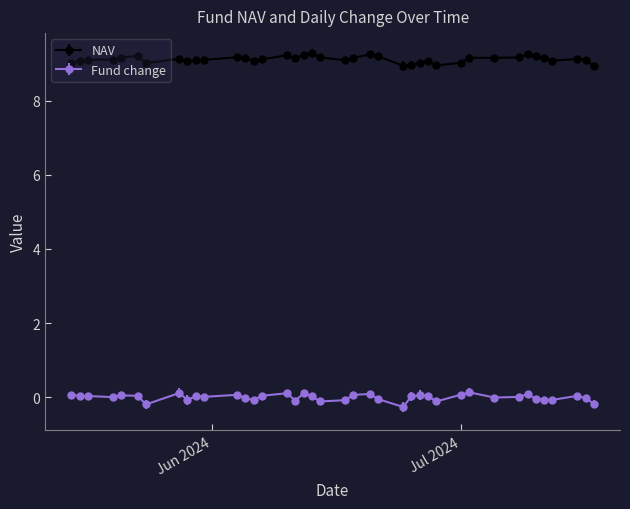

What is the greatest value displayed?

9.3